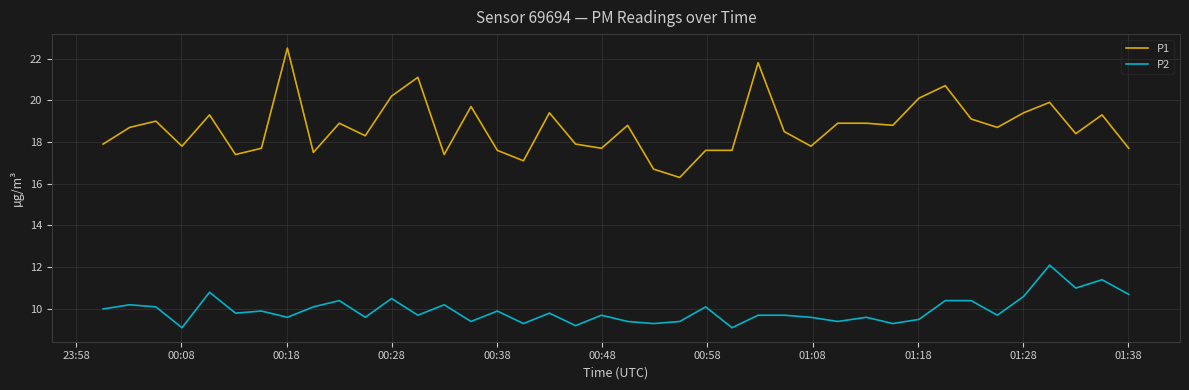

List the series in order of their overall mean, highest first.

P1, P2